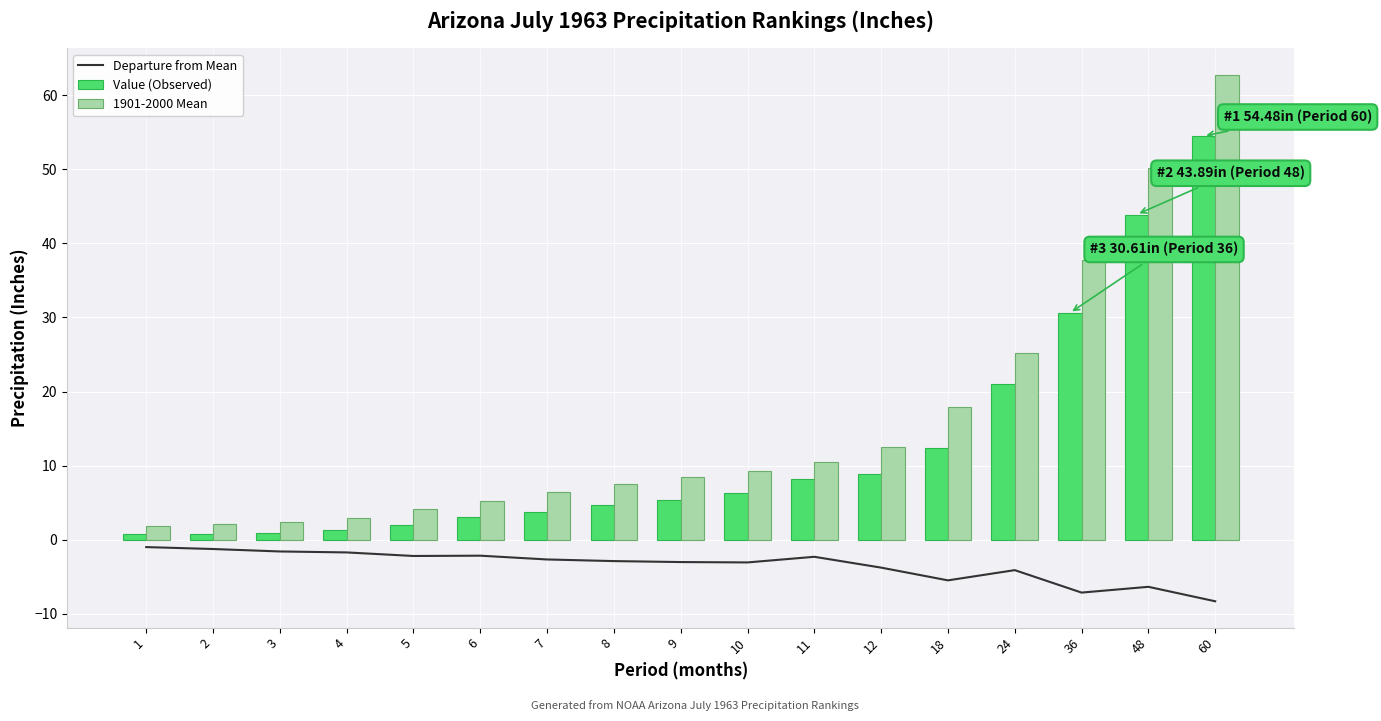

Which has a higher value, 1 or 9?

1